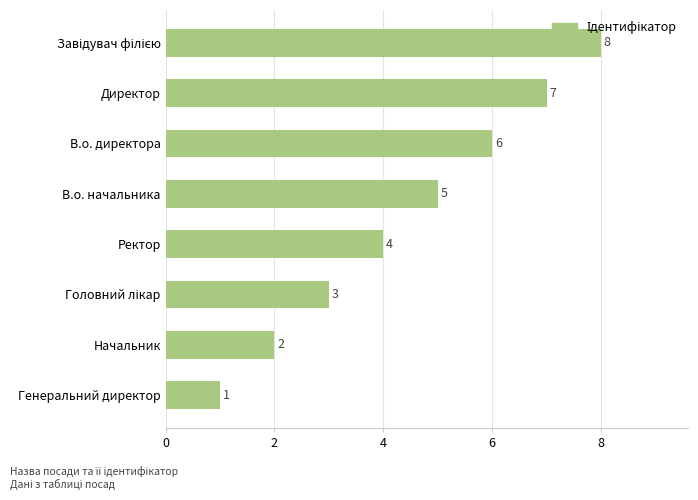

What is the sum of all values?

36